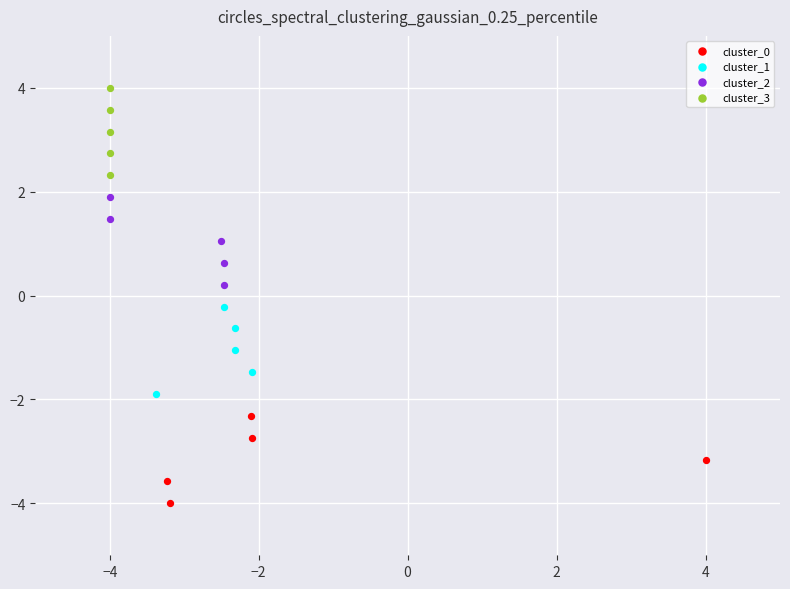

What are all the series names shown in the legend?

cluster_0, cluster_1, cluster_2, cluster_3